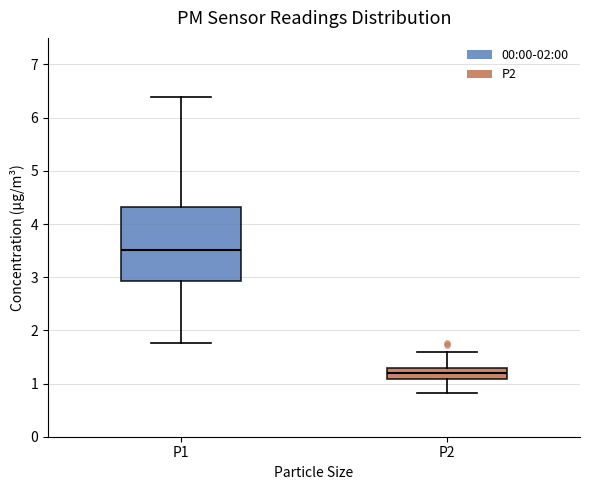

Comparing the boxes themselves (not the whiskers), which one is the tallest?

P1